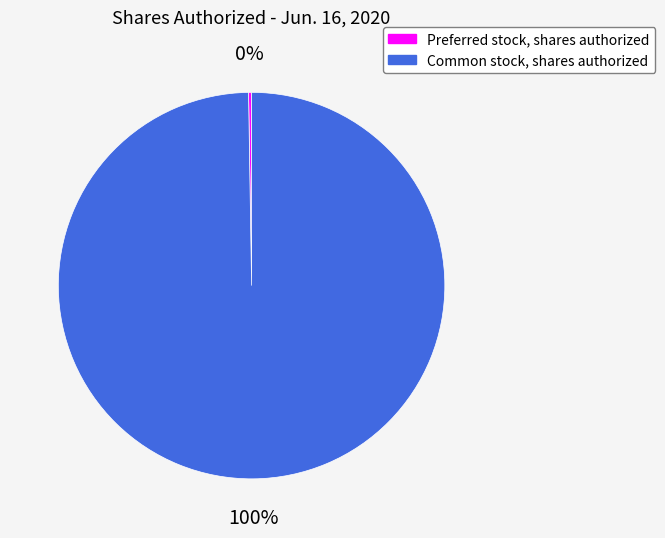

Which slice represents more than half of the pie?

Common stock, shares authorized